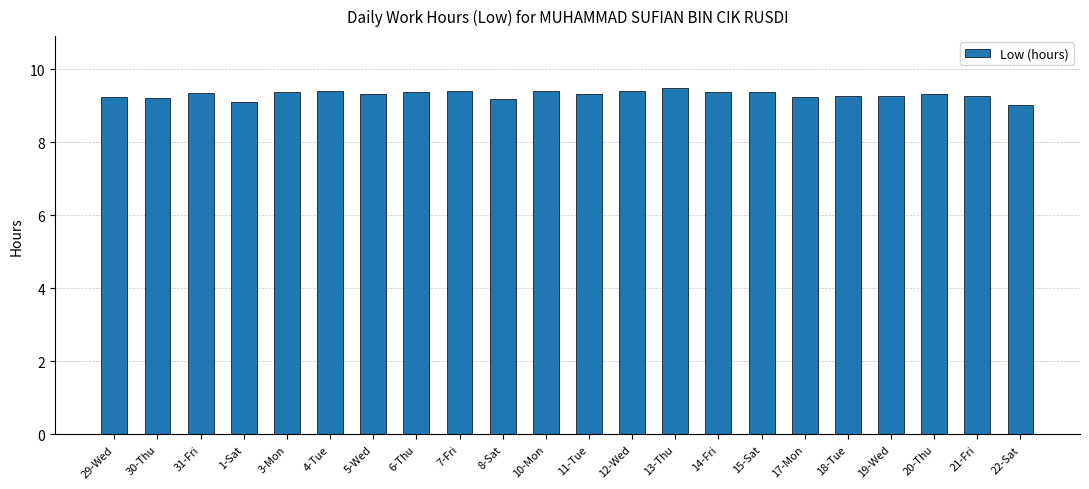

What is the label of the 3rd bar from the left?

31-Fri